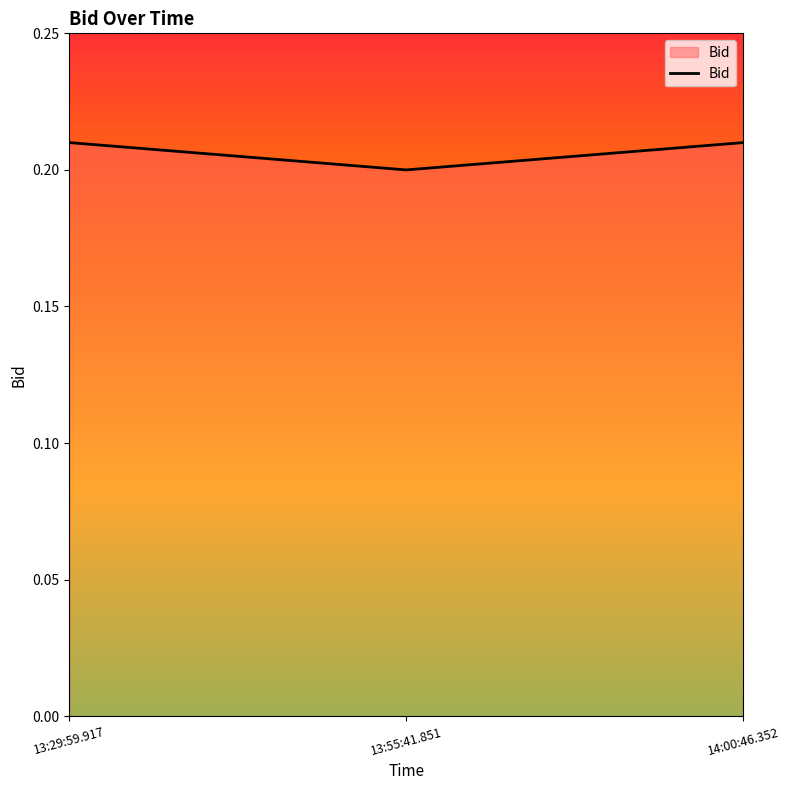

Which has a higher value, 14:00:46.352 or 13:55:41.851?

14:00:46.352